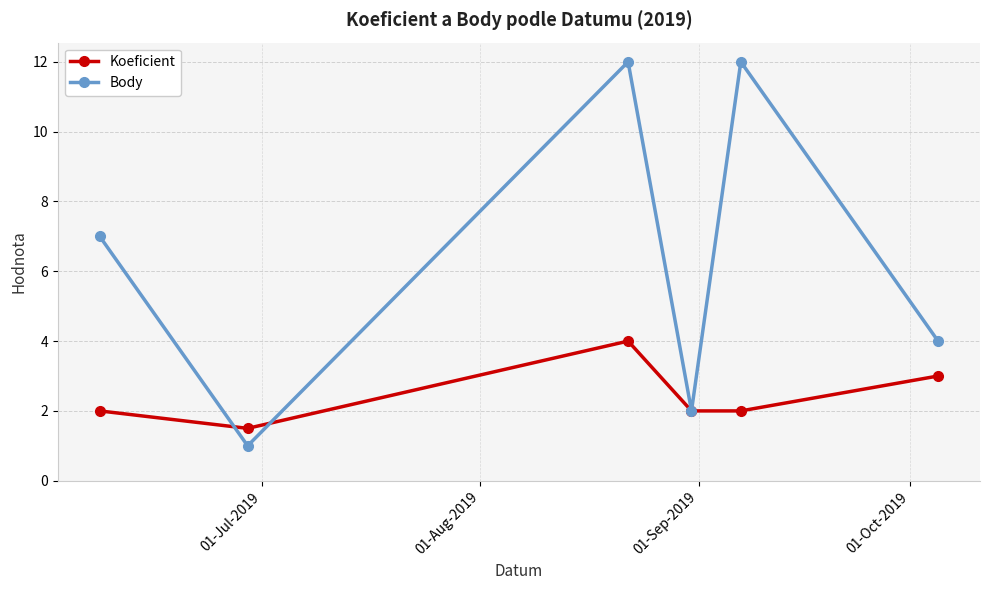

What is the value of the Koeficient point at the 2nd from the left?

1.5